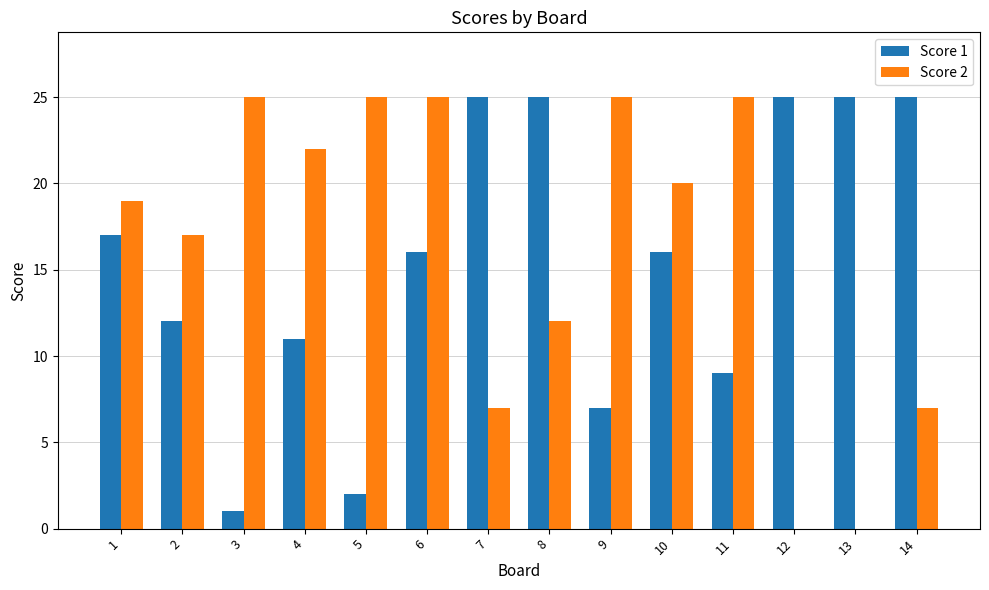

What is the maximum value for Score 2?

25